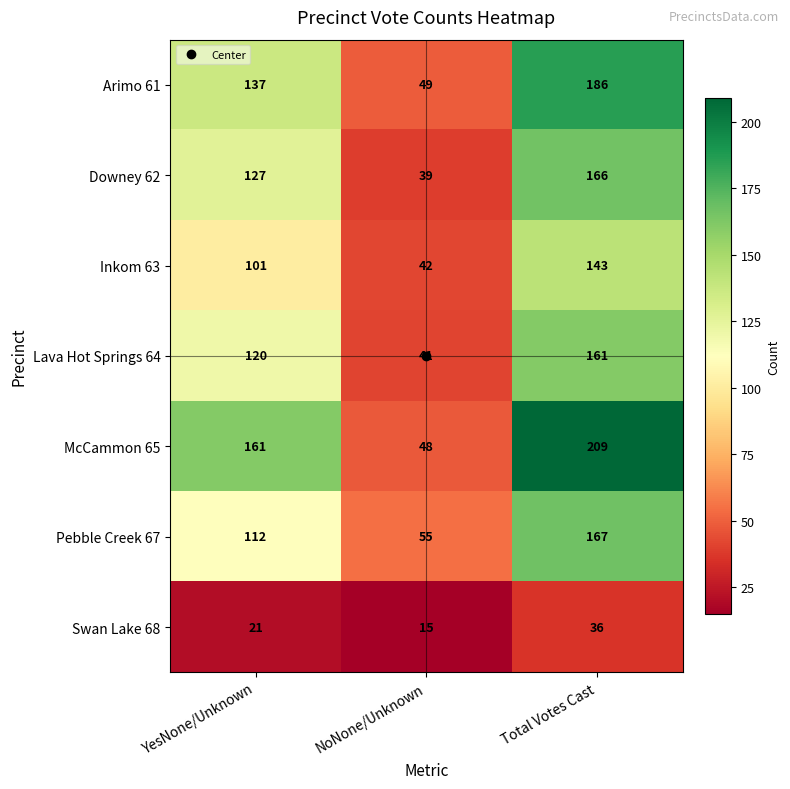

How many Downey 62 values are between 39 and 166?

3